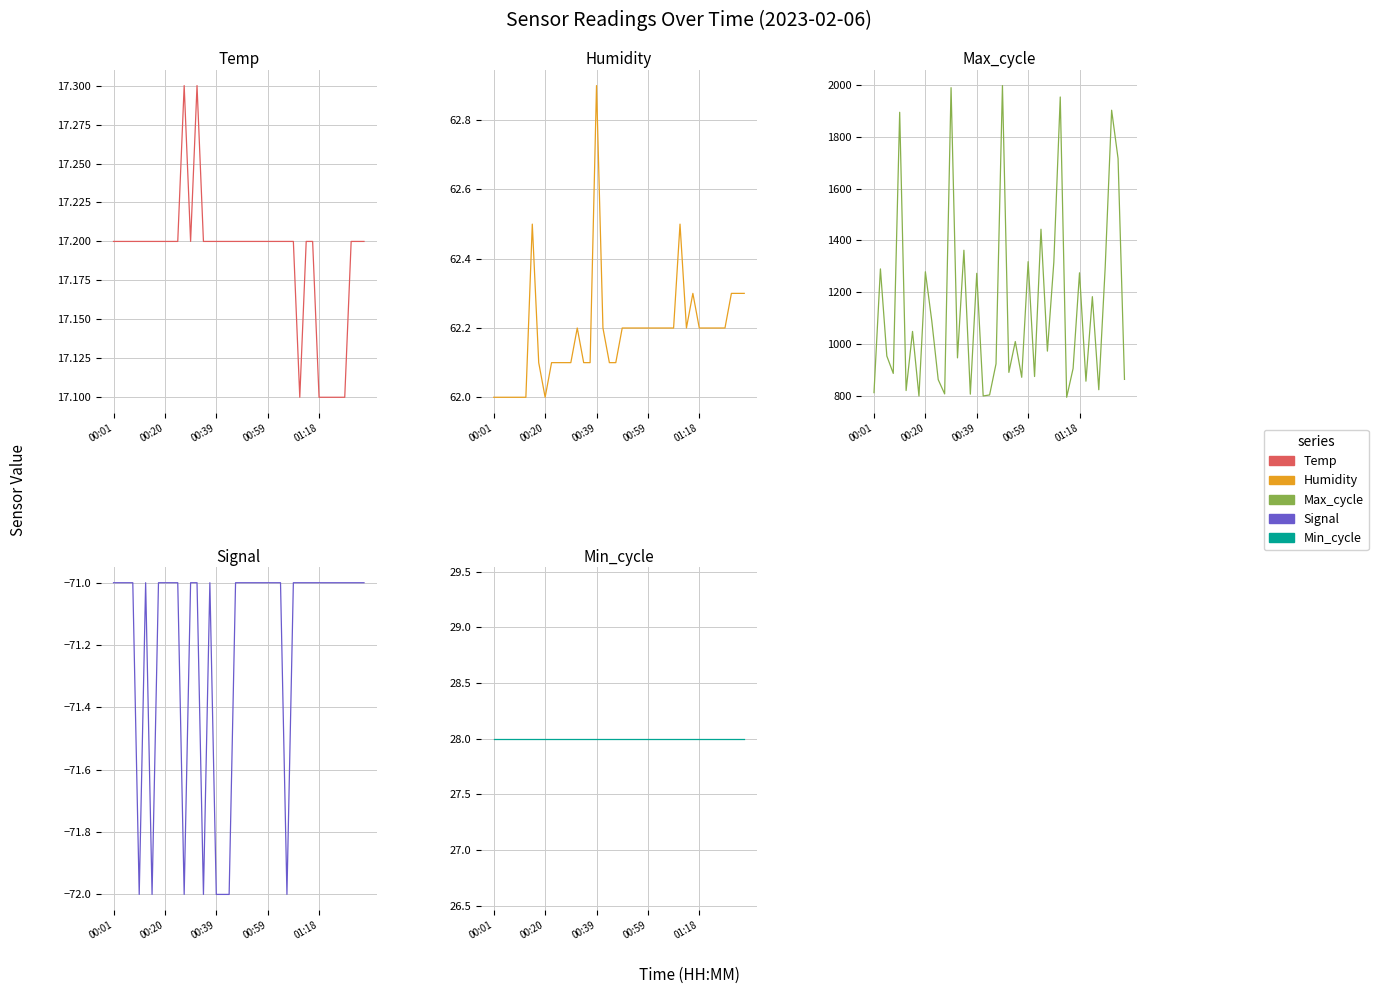

What are all the series names shown in the legend?

Temp, Humidity, Max_cycle, Signal, Min_cycle